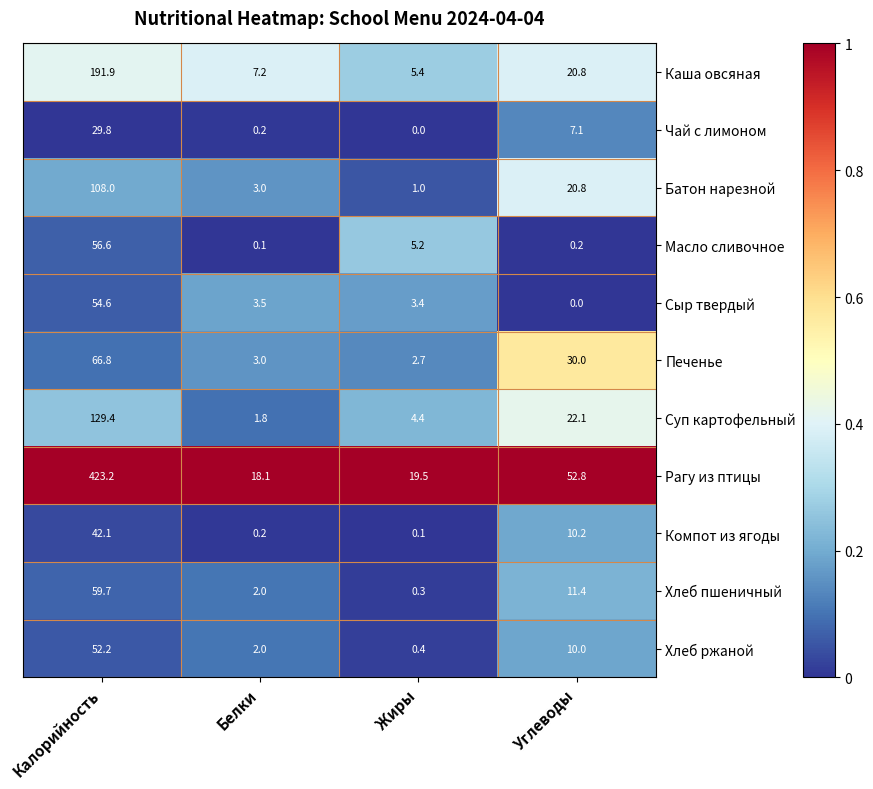

Where does the Батон нарезной series first go above 20?

Калорийность